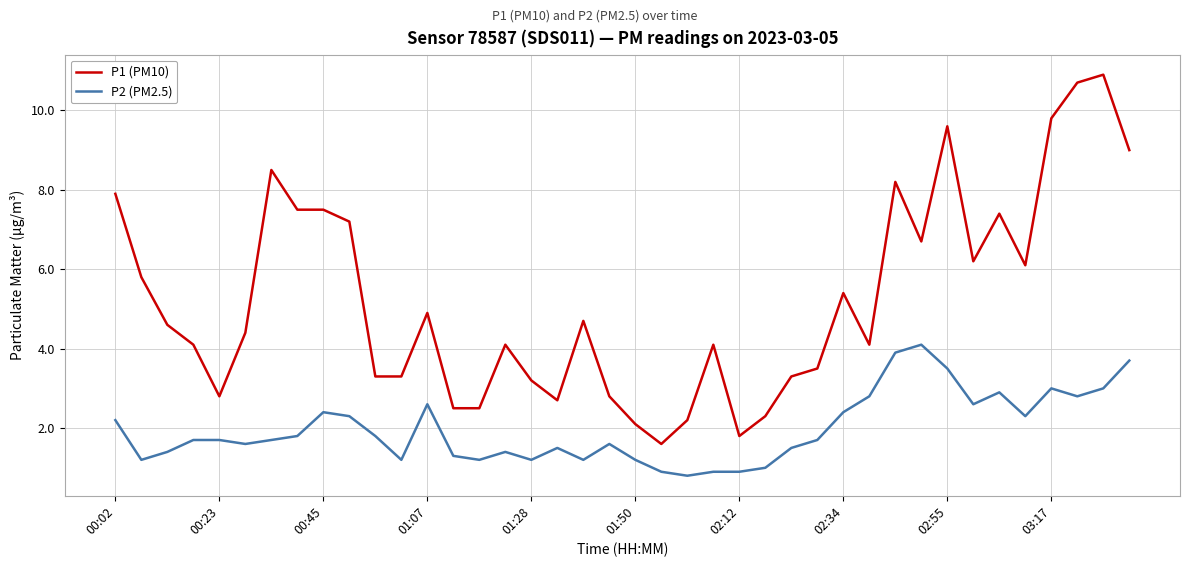

Which series has the largest total across all categories?

P1 (PM10)